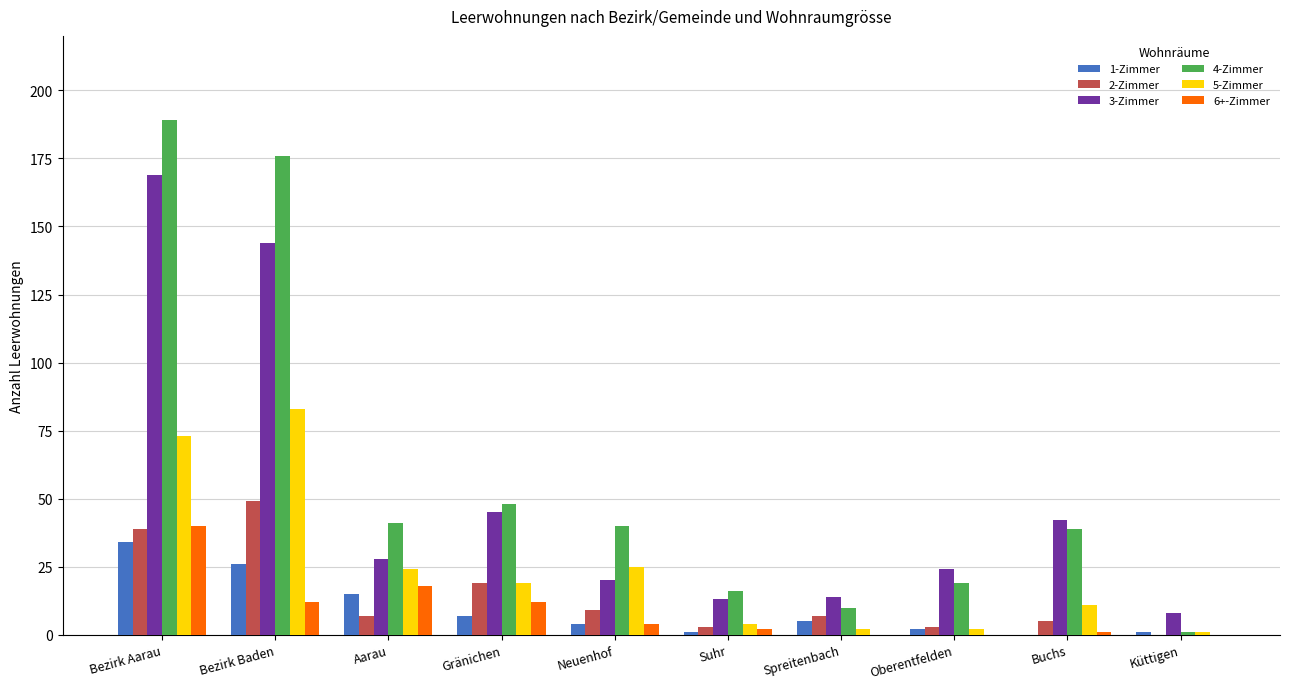

What is the difference between the 6+-Zimmer values at Küttigen and Neuenhof?

4